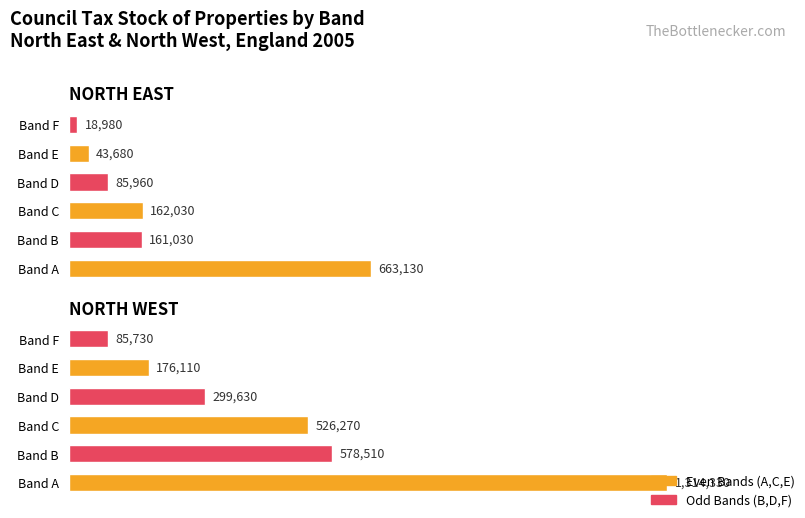

Rank the series by their average value, from lowest to highest.

NORTH EAST, NORTH WEST